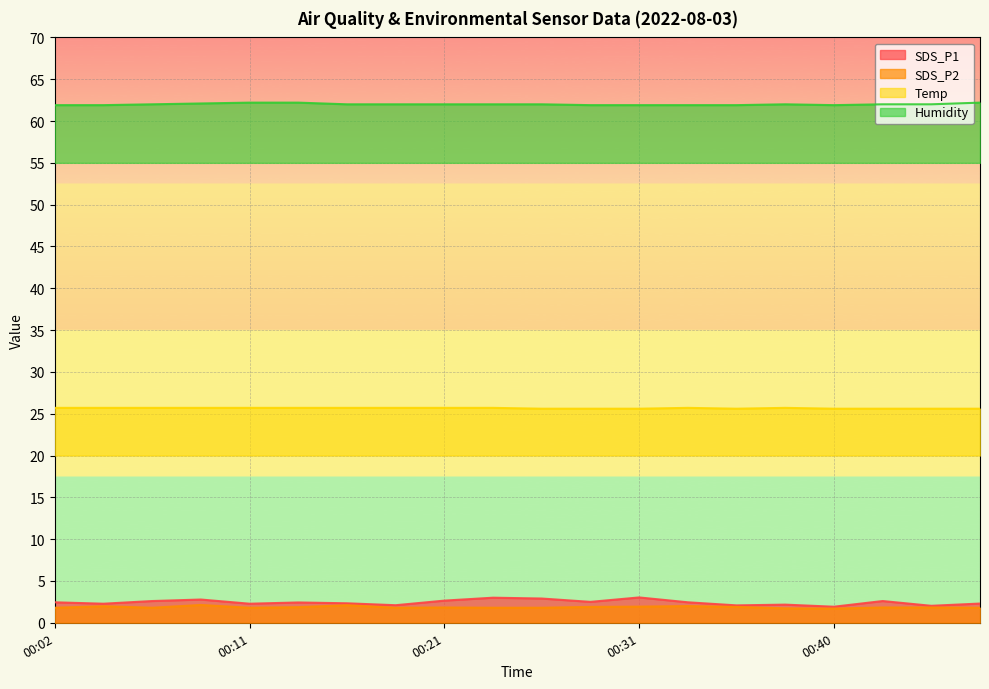

True or false: Temp has more than 2 interior local peaks.

False